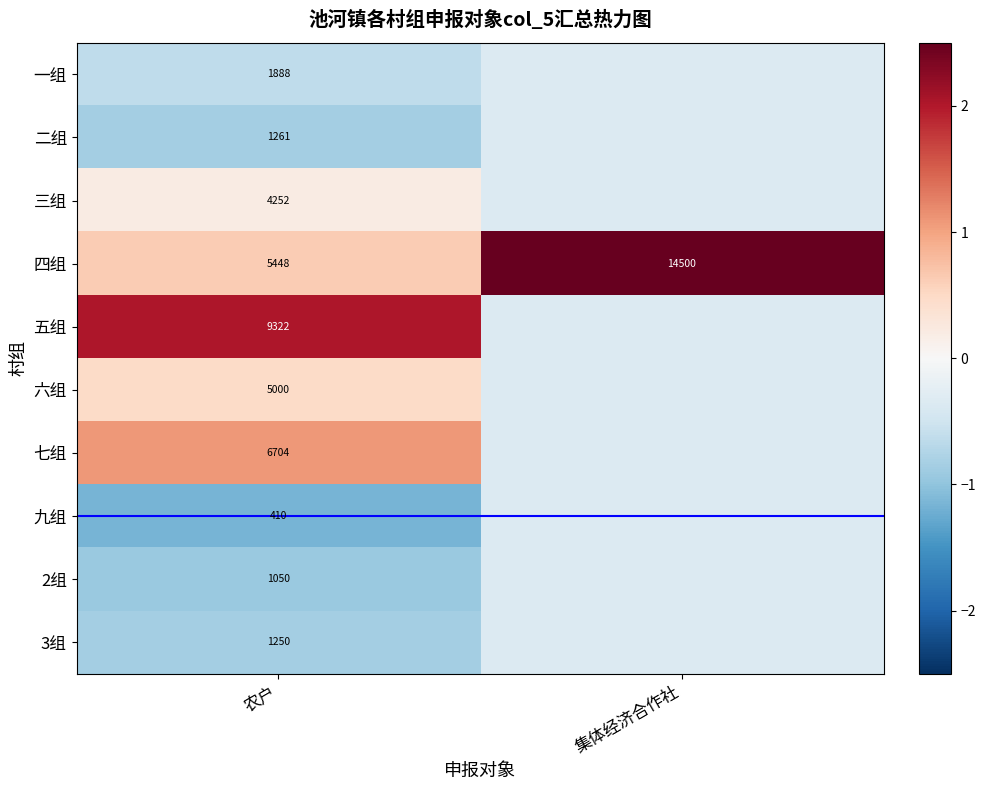

The 五组 series shows 0.9 at 农户. True or false?

False